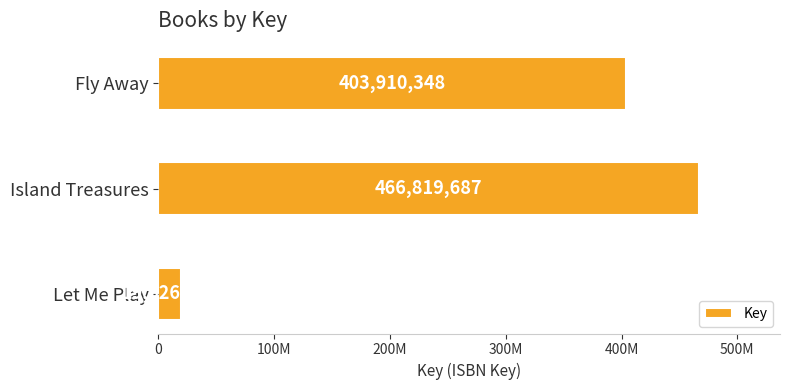

What is the sum of all values?

890356359